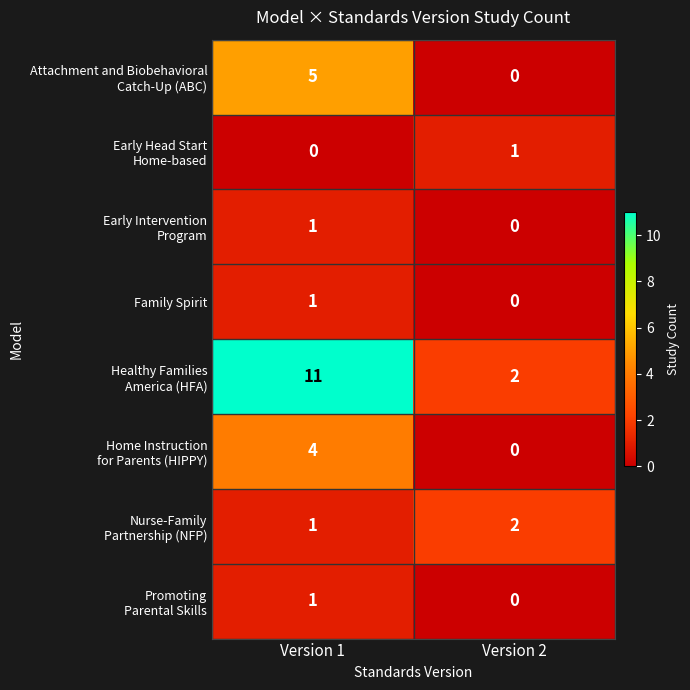

What is the difference between the highest and lowest values at Version 1?

11